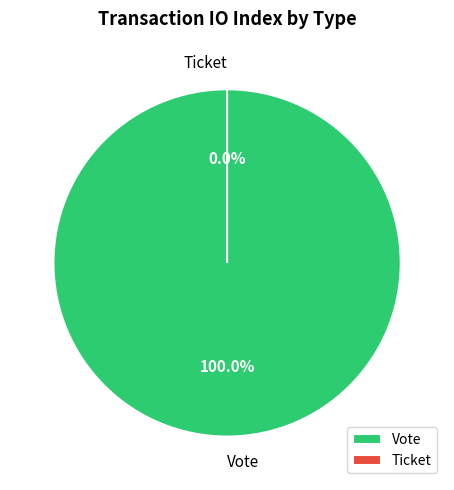

To the nearest percent, what is the difference between the largest and smallest slice percentages?

100%